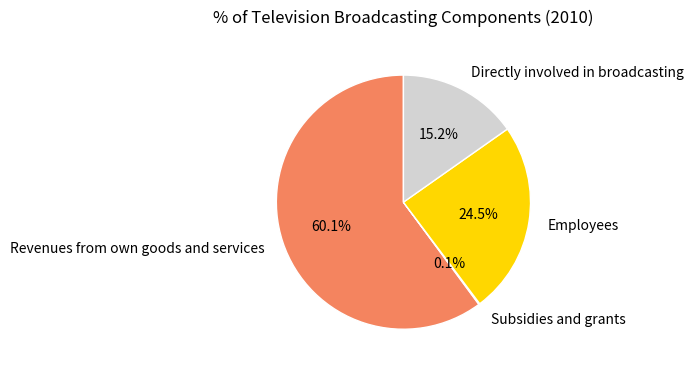

To the nearest percent, what portion does Revenues from own goods and services represent?

60%